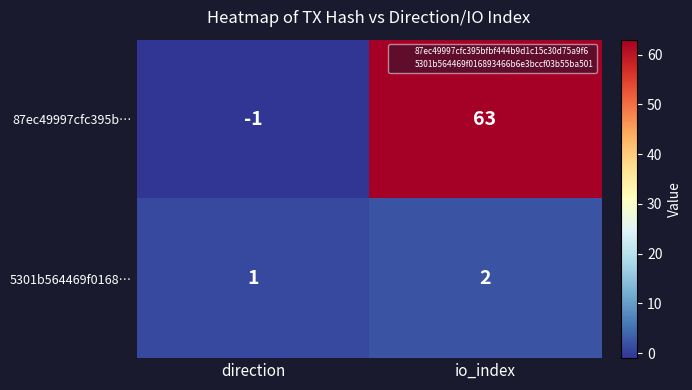

What is the sum of the 5301b564469f0168… values at io_index and direction?

3